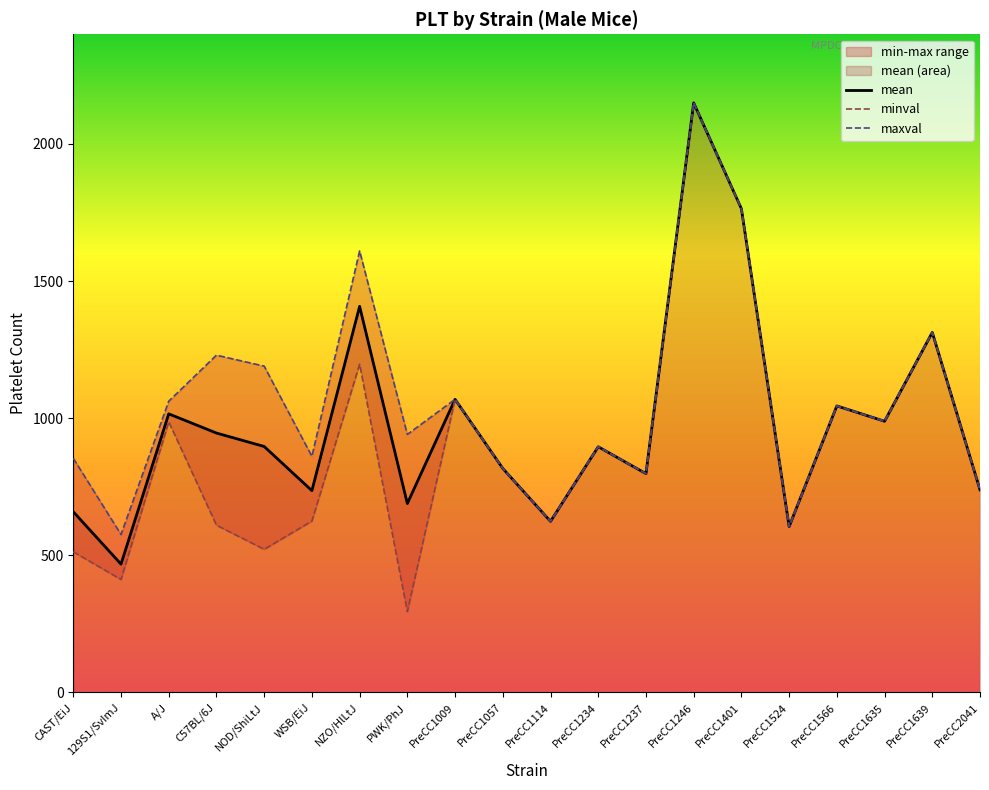

Reading left to right, what are all the values shown in this chart?

mean: 659	468	1016	946	897	736	1408	689	1069	817	624	896	798	2150	1764	605	1045	989	1313	739
minval: 513	412	987	610	522	625	1197	295	1069	817	624	896	798	2150	1764	605	1045	989	1313	739
maxval: 854	576	1062	1230	1190	861	1610	941	1069	817	624	896	798	2150	1764	605	1045	989	1313	739